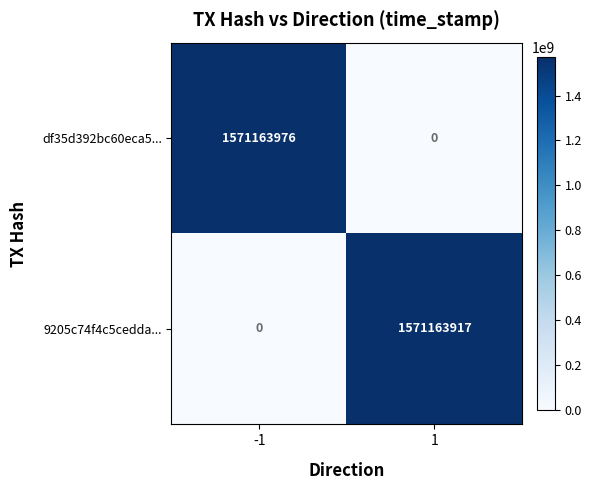

Which series has the largest range (max minus min)?

df35d392bc60eca5...